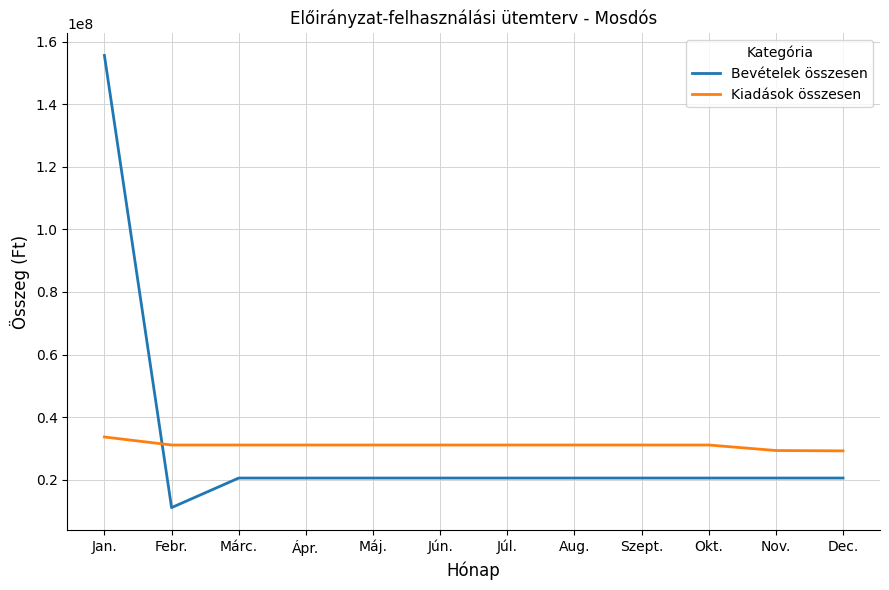

Between Jan. and Aug., which series saw the biggest shift?

Bevételek összesen